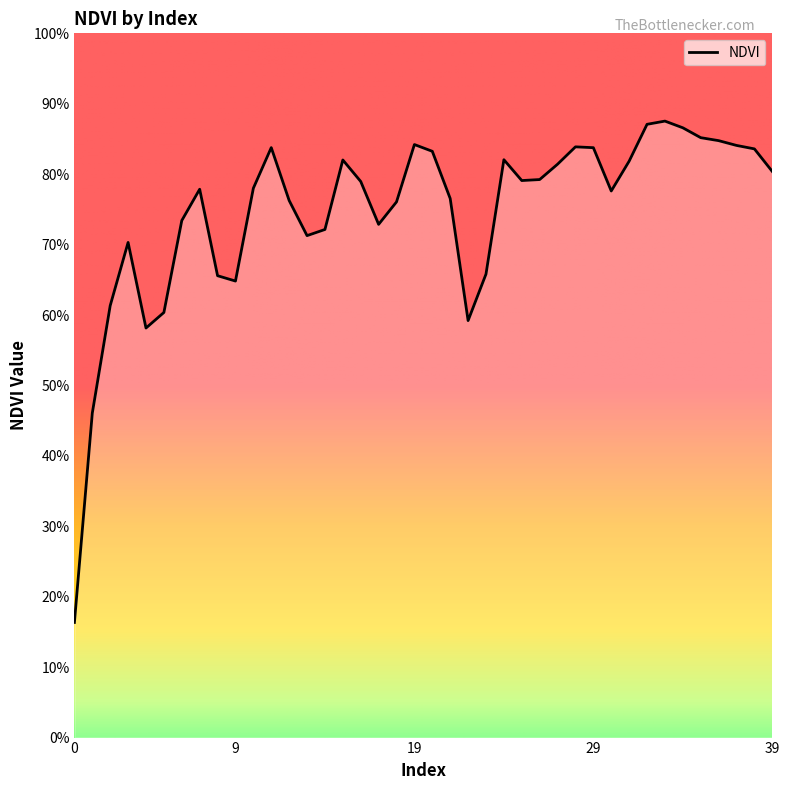

Rank the categories by value from highest to lowest.

33, 32, 34, 35, 36, 19, 37, 28, 11, 29, 38, 20, 24, 15, 31, 27, 39, 26, 25, 16, 10, 7, 30, 21, 12, 18, 6, 17, 14, 13, 3, 23, 8, 9, 2, 5, 22, 4, 1, 0